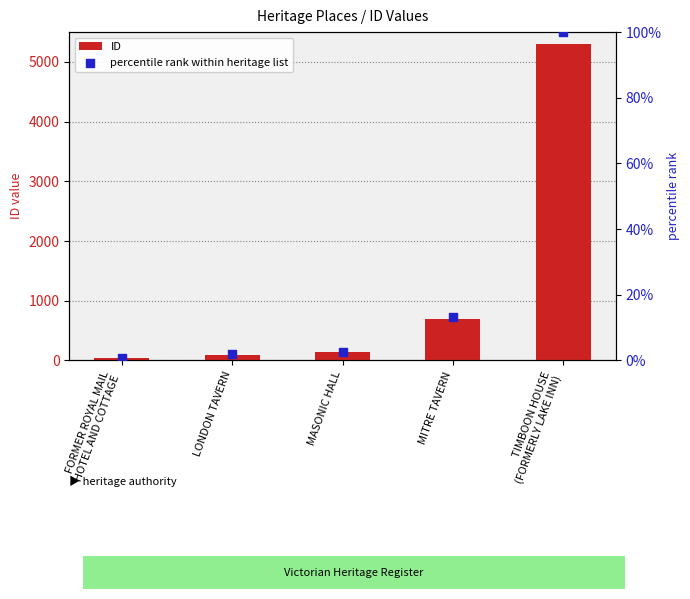

At which category is the sum across all series the highest?

TIMBOON HOUSE
(FORMERLY LAKE INN)